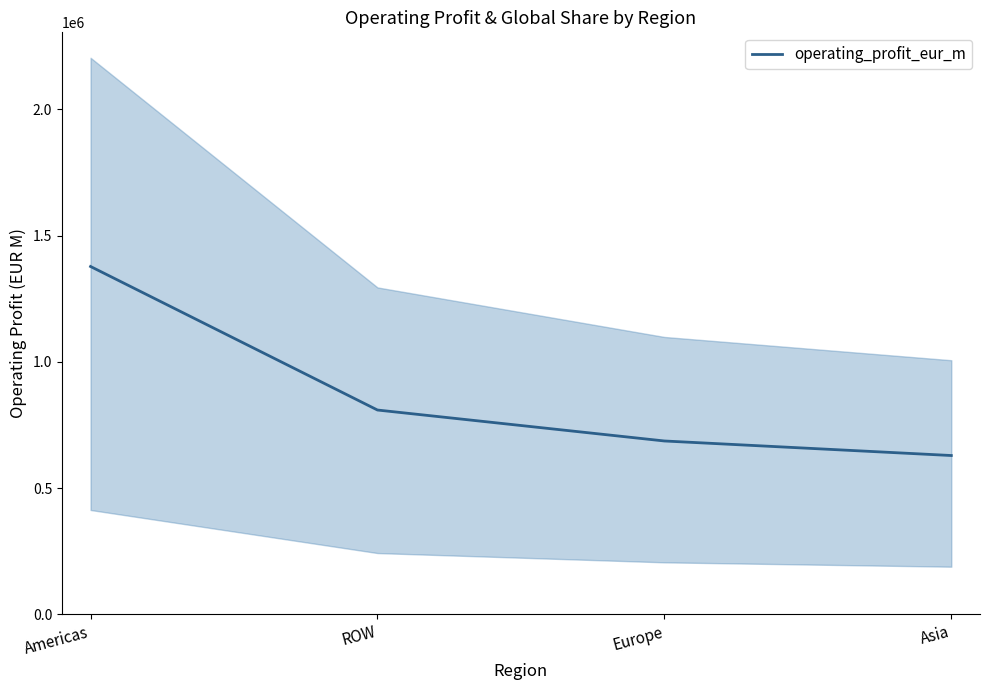

Reading left to right, transcribe all the data shown in this chart.

1377445.9	809088.5	686507.9	628918.2